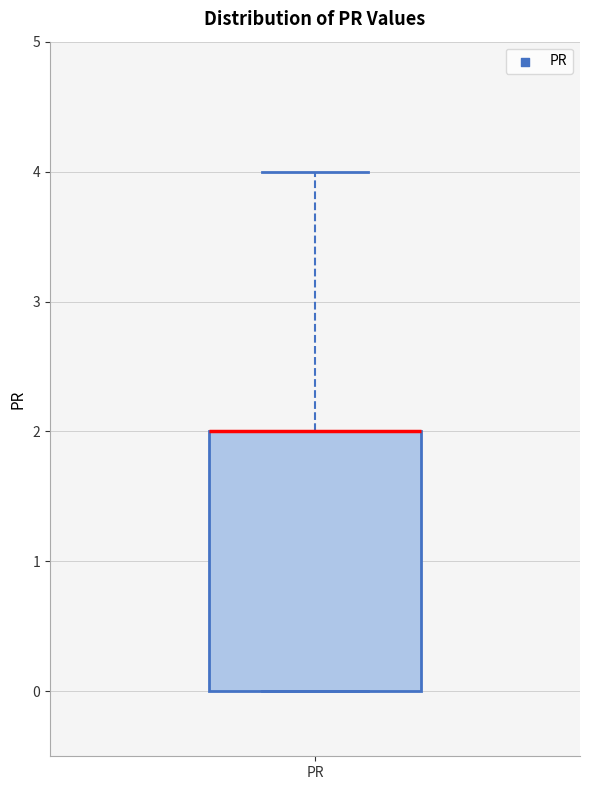

Read this box plot against the y-axis: the position of the median line, the range covered by the box, and the ends of both whiskers. The values are not printed on the chart, so give them approximately, as read against the axis.

median 2 (drawn on the box's upper edge), box 0 to 2, whiskers 0 to 4